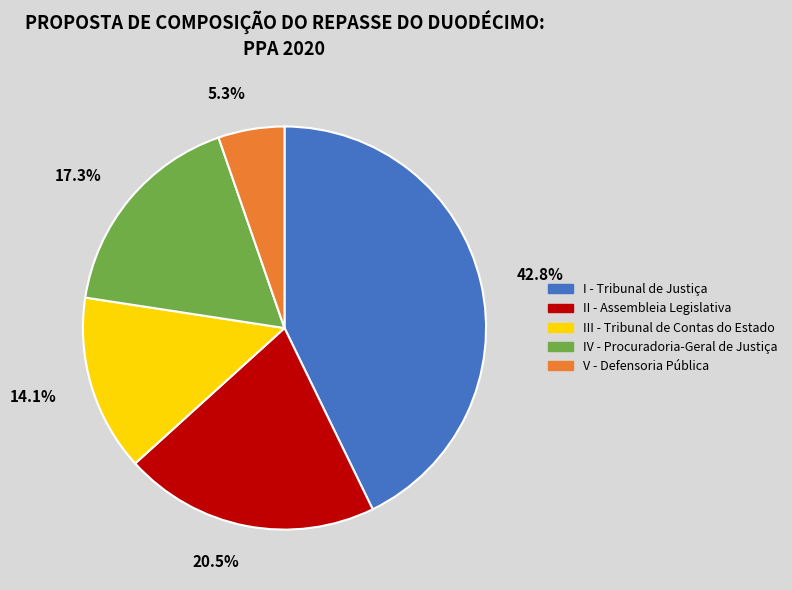

Between IV - Procuradoria-Geral de Justiça and V - Defensoria Pública, which is larger?

IV - Procuradoria-Geral de Justiça